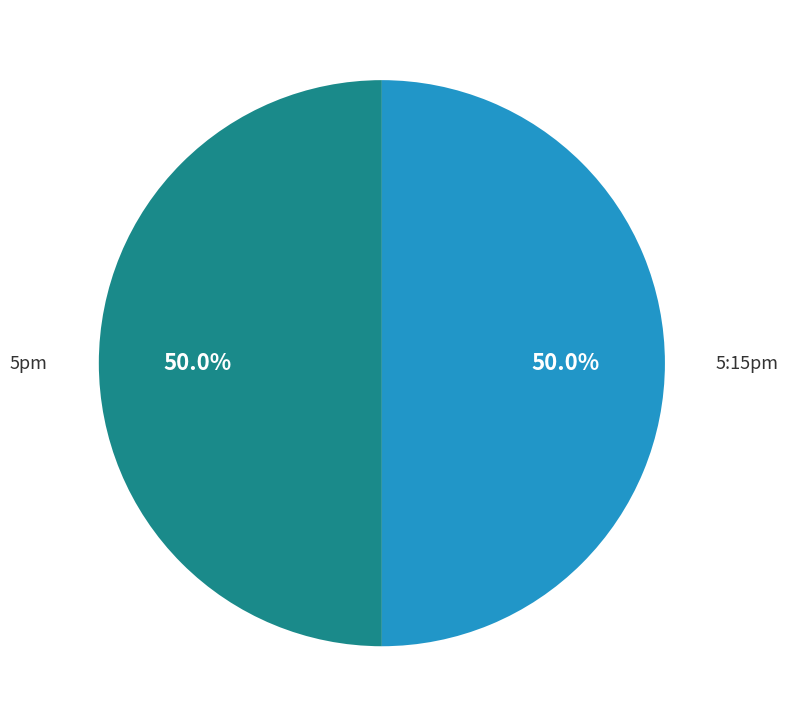

How many segments does this pie chart have?

2